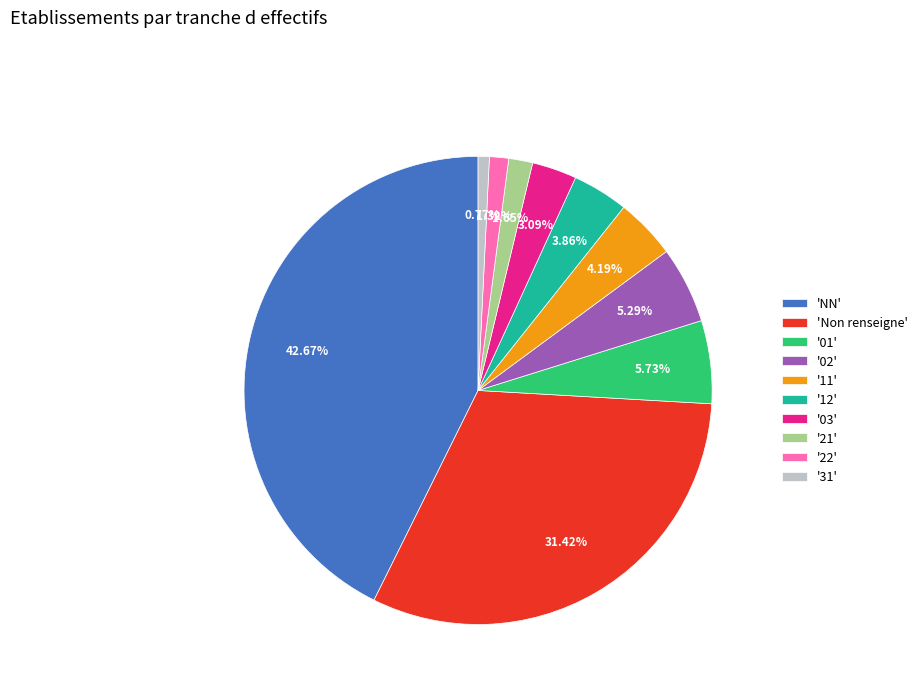

Is the sum of '11' and '31' greater than half?

No